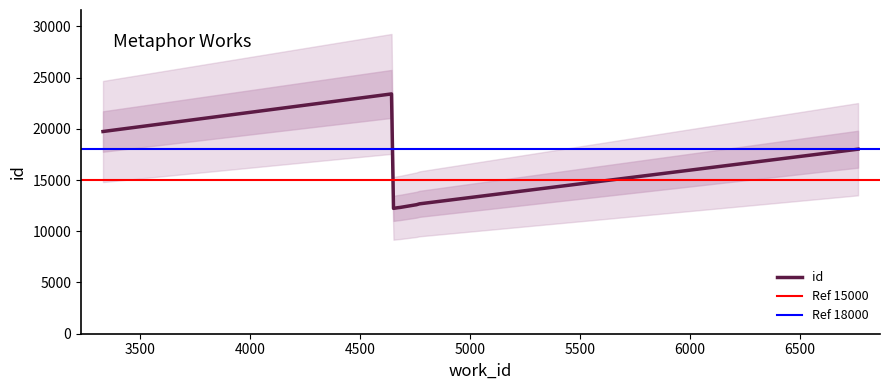

Which label corresponds to the largest value in the chart?

4643